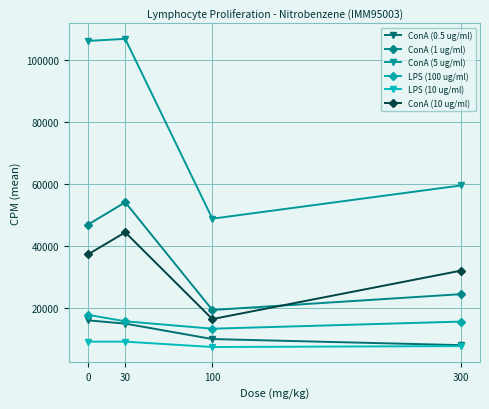

Between 0 and 100, which series saw the biggest shift?

ConA (5 ug/ml)